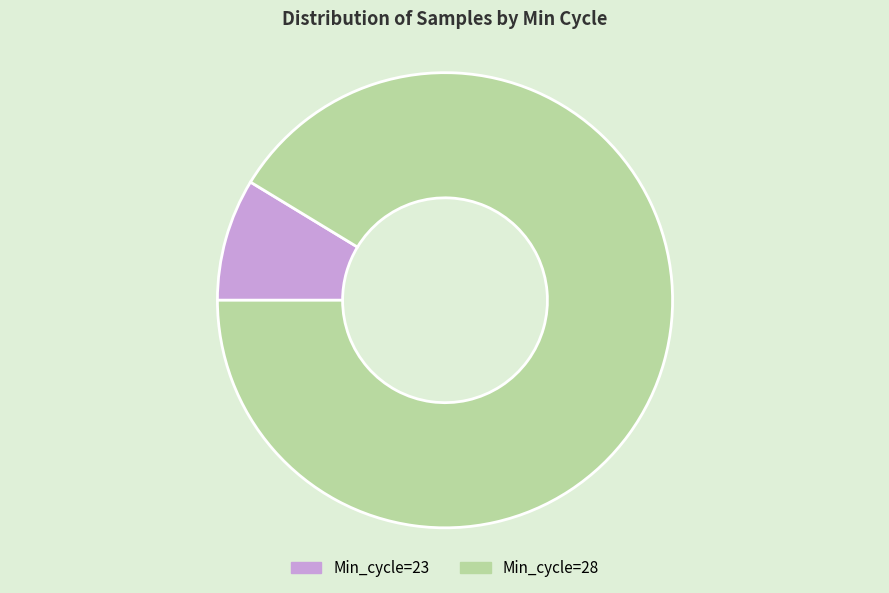

Which category has the biggest portion of the pie?

Min_cycle=28